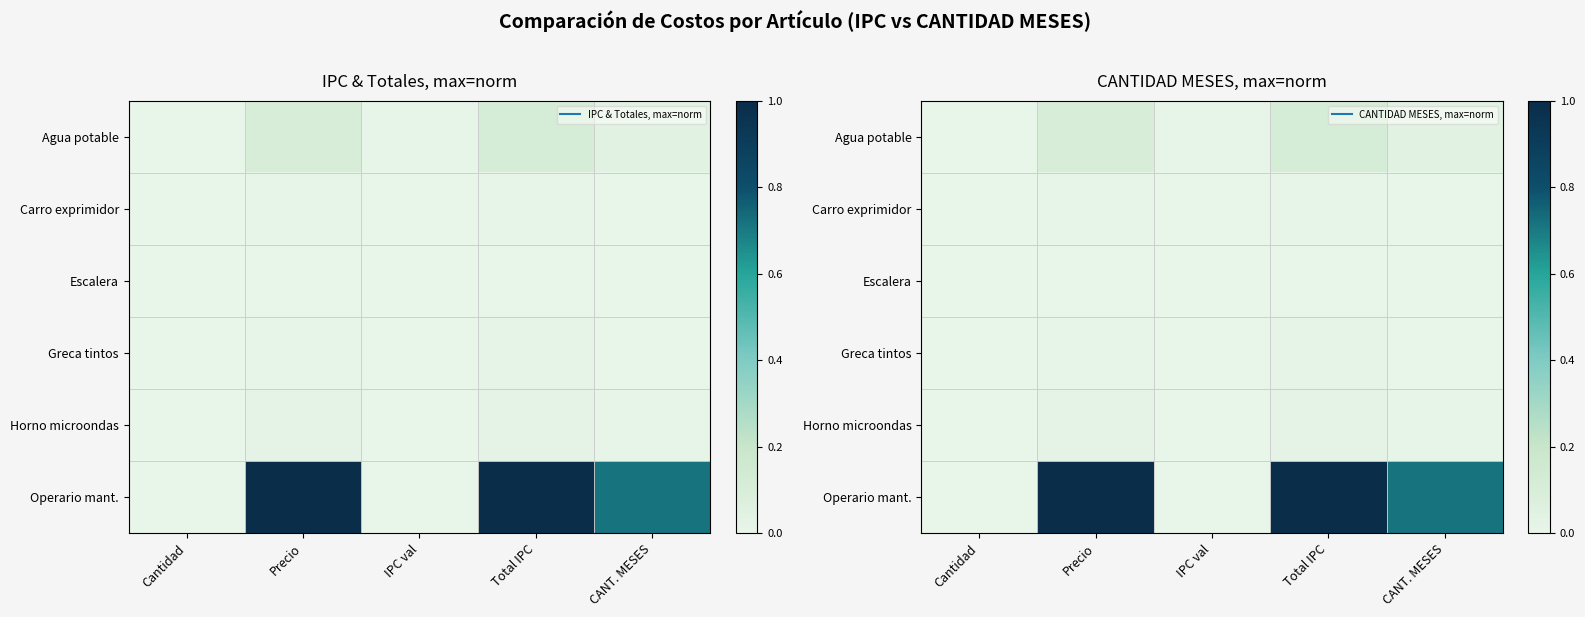

Which has a higher value, CANT. MESES or Precio?

Precio